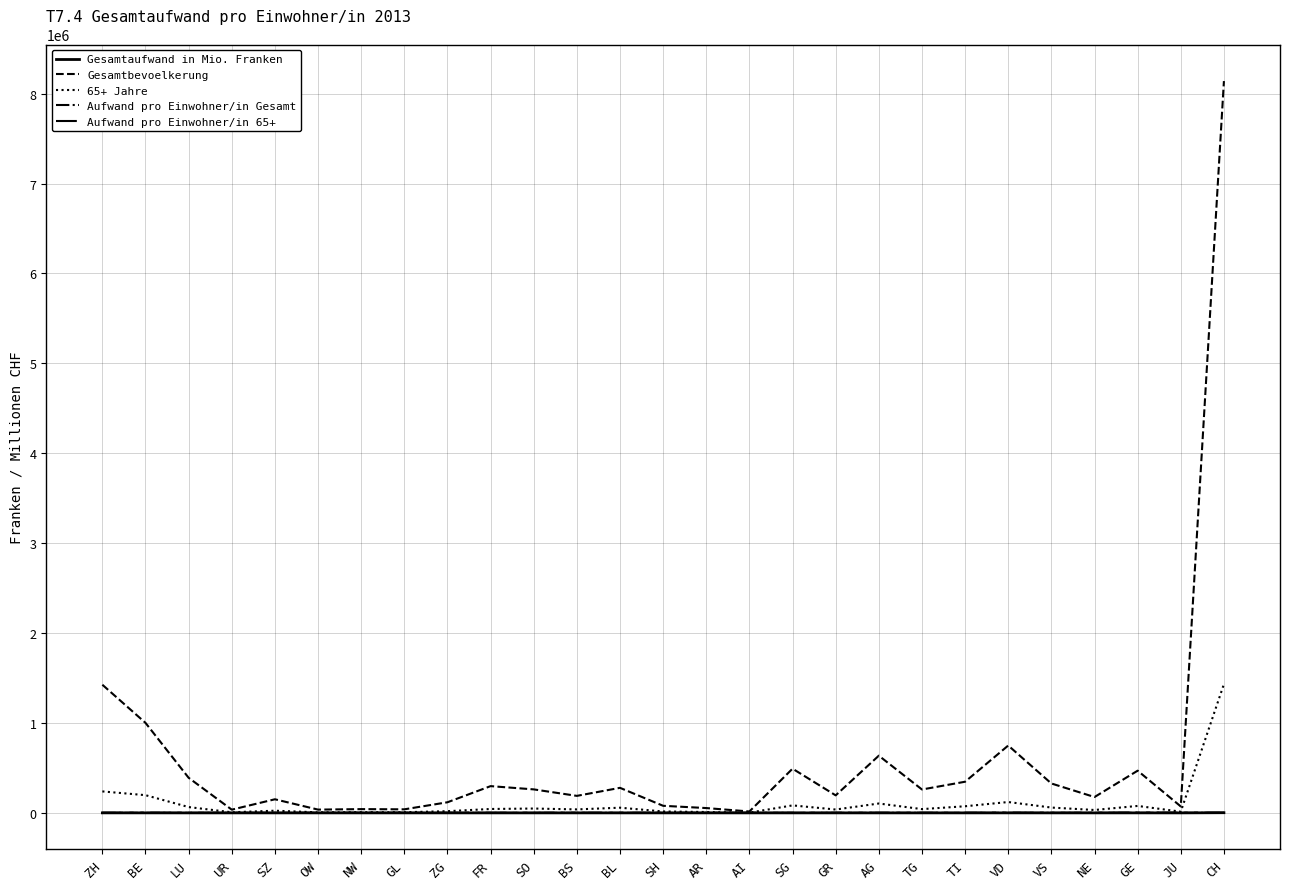

What position from the right is LU?

25